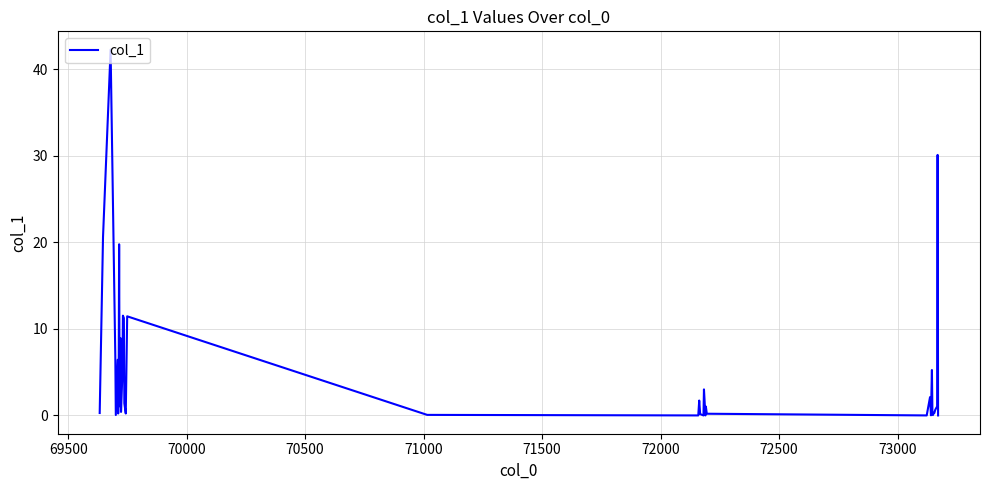

What is the maximum value shown in the chart?

42.3